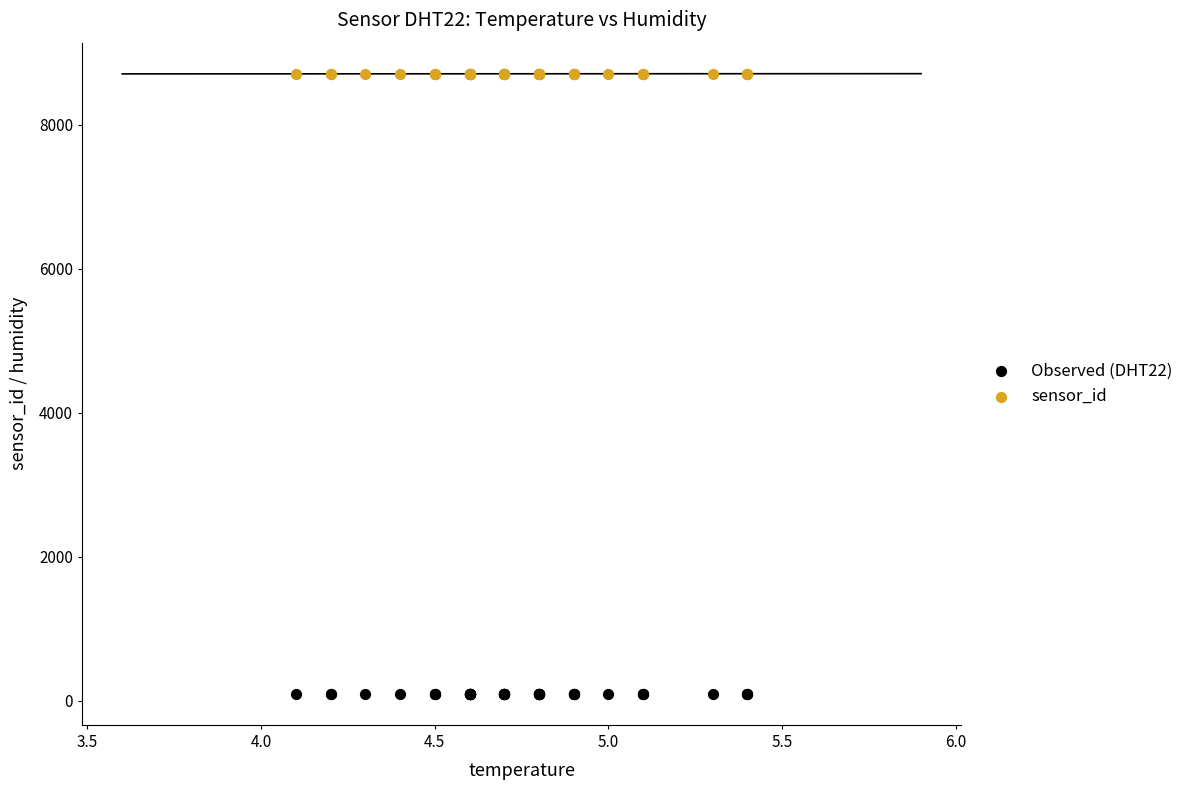

Which series reaches the minimum Y coordinate?

Observed (DHT22)